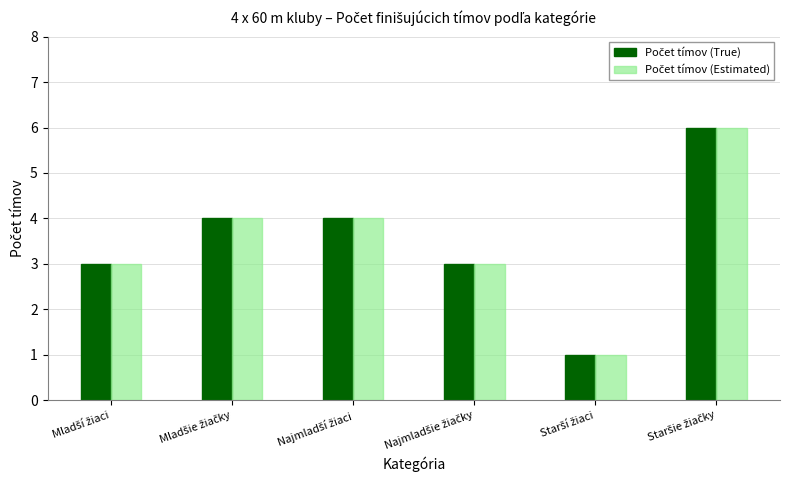

What is the maximum value shown in the chart?

6